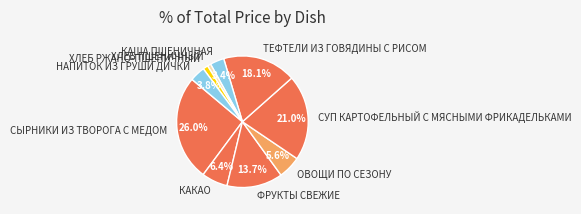

To the nearest percent, what is the difference between the largest and smallest slice percentages?

25%